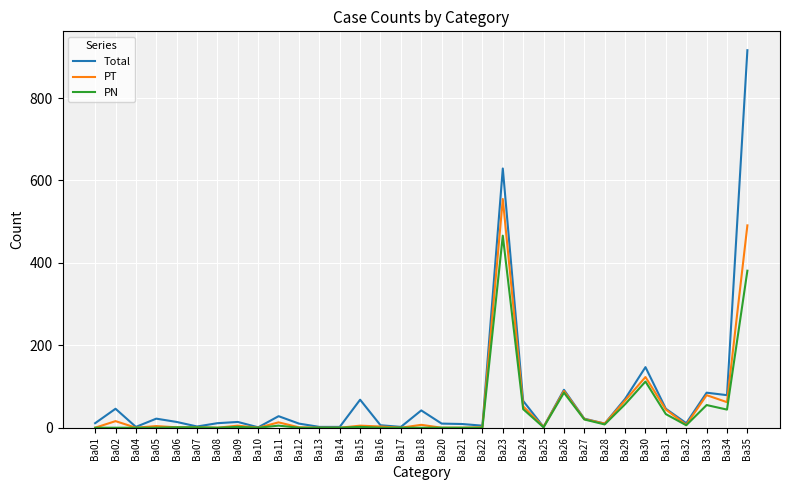

The value of PN at Ba21 is 0. True or false?

True